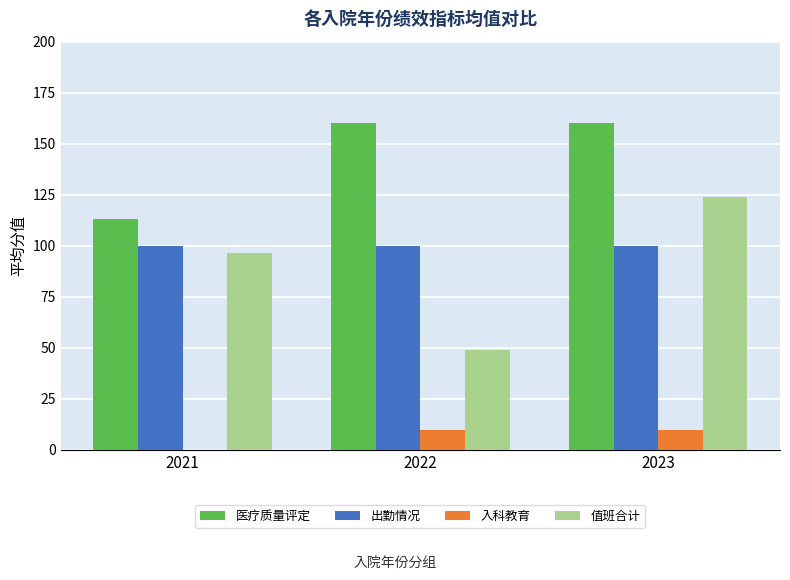

Which series changed the most between 2021 and 2023?

医疗质量评定